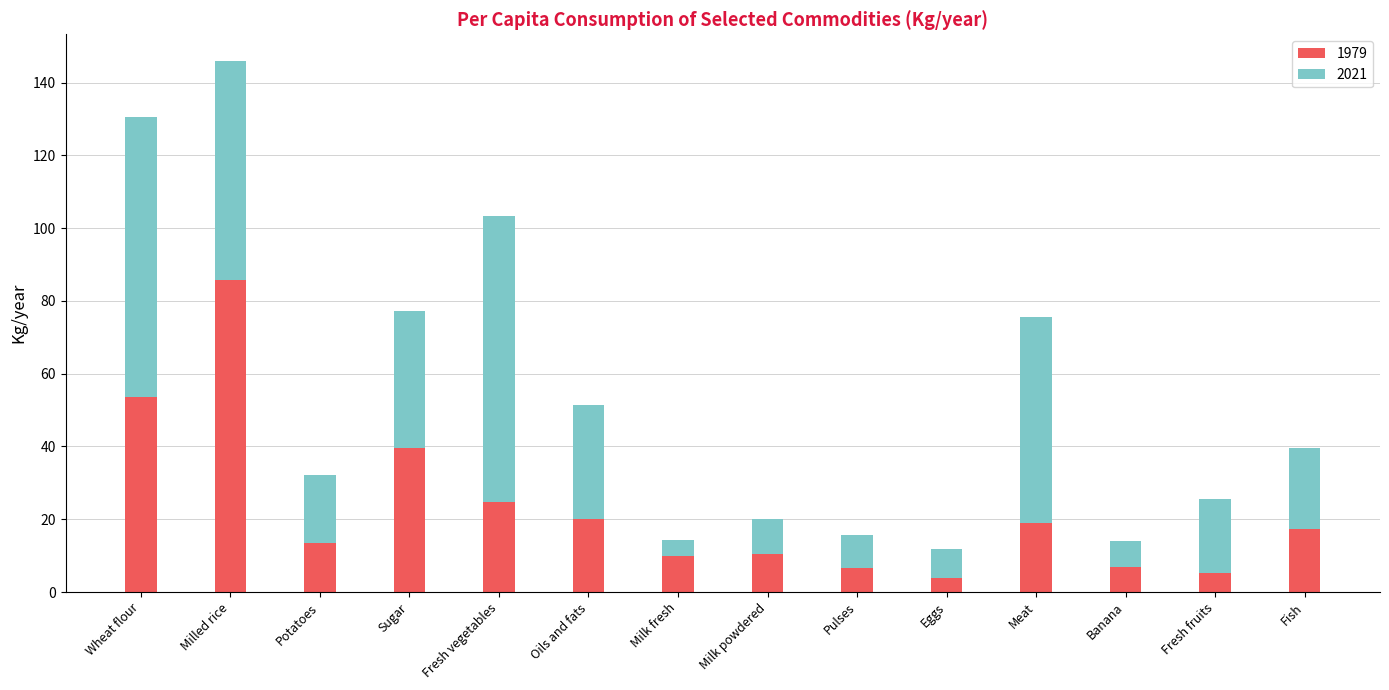

What is the highest value of the 1979 series?

85.7